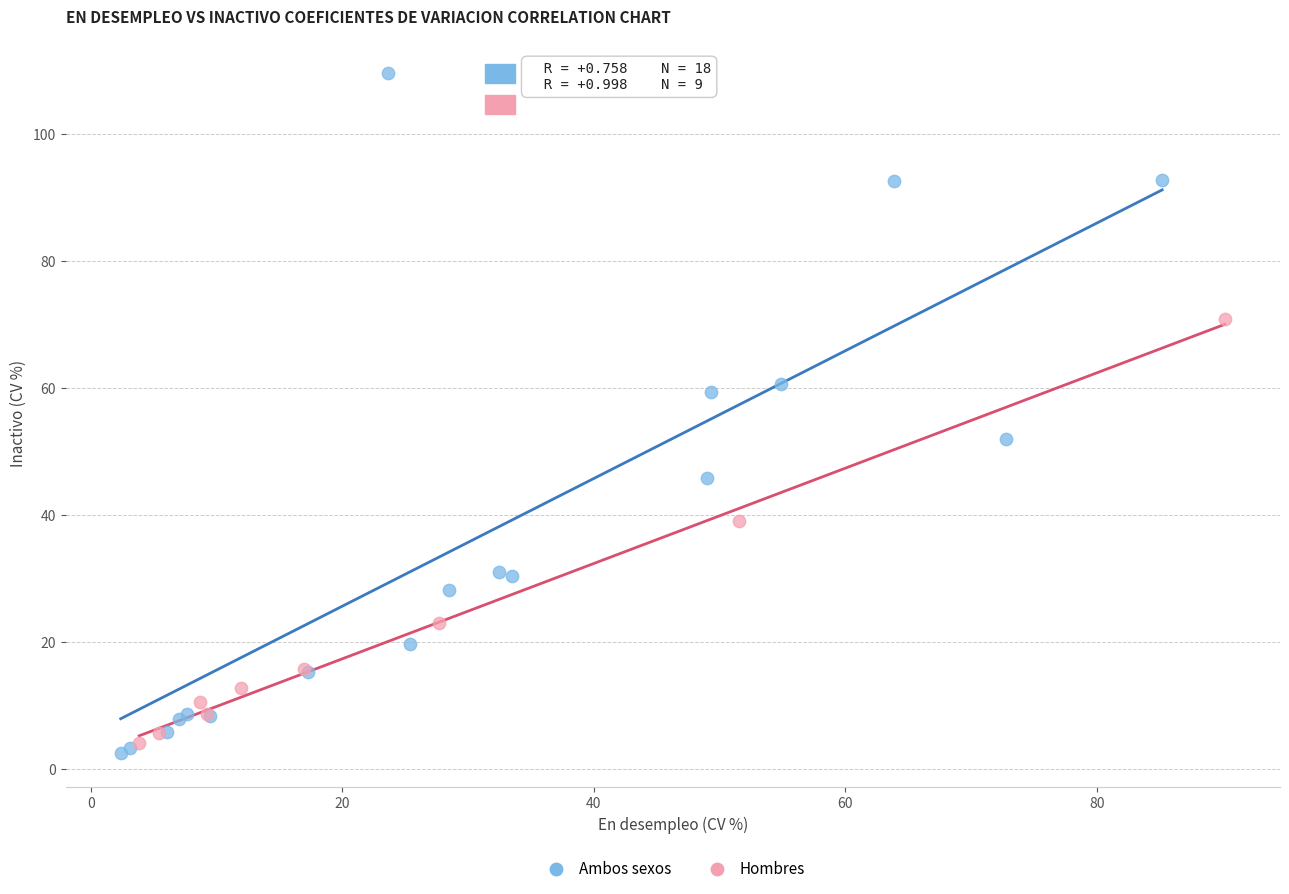

Which series has the widest spread of Y values?

Ambos sexos